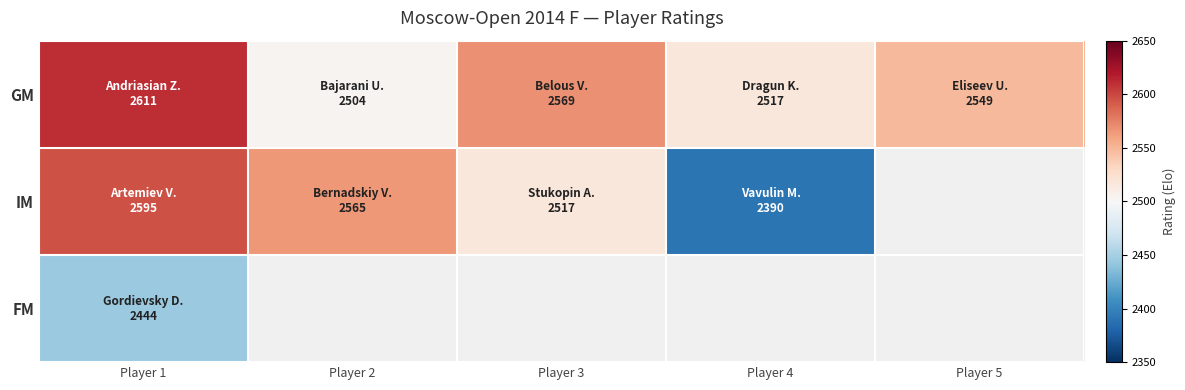

The IM series shows 2595.0 at Player 1. True or false?

True